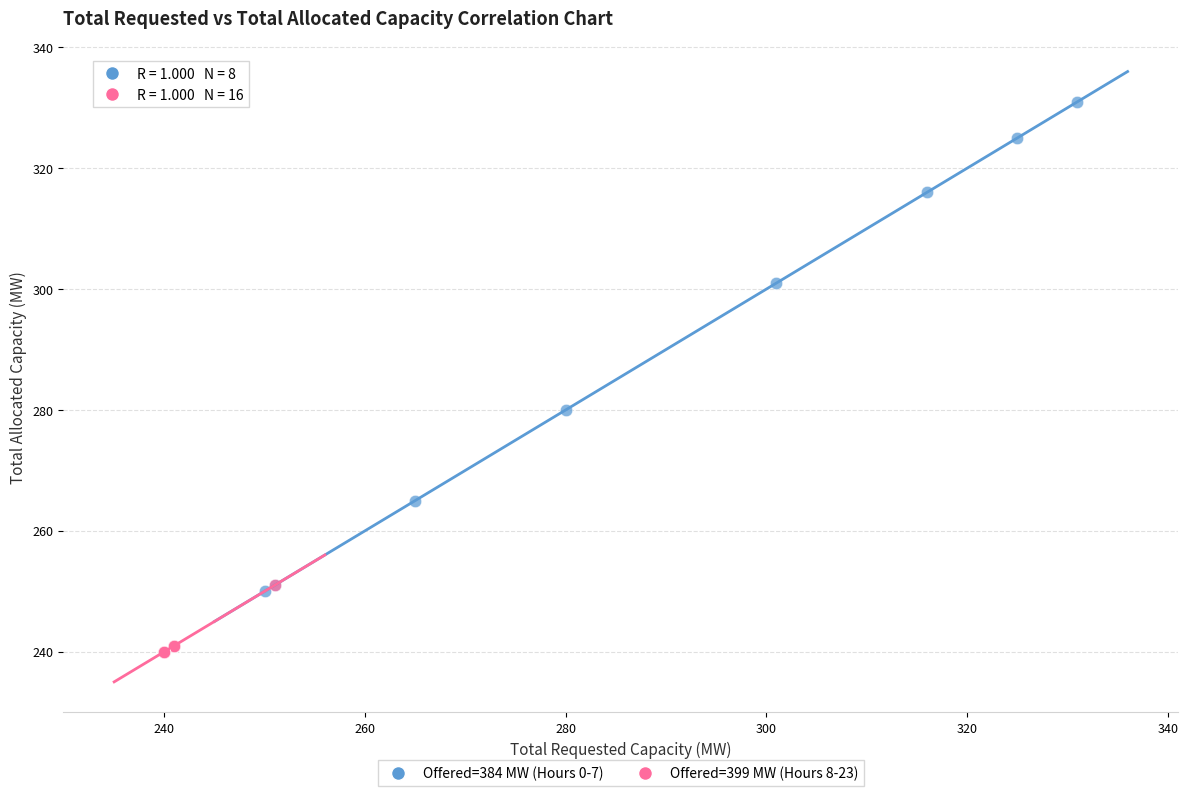

What are all the series names shown in the legend?

Offered=384 MW (Hours 0-7), Offered=399 MW (Hours 8-23)